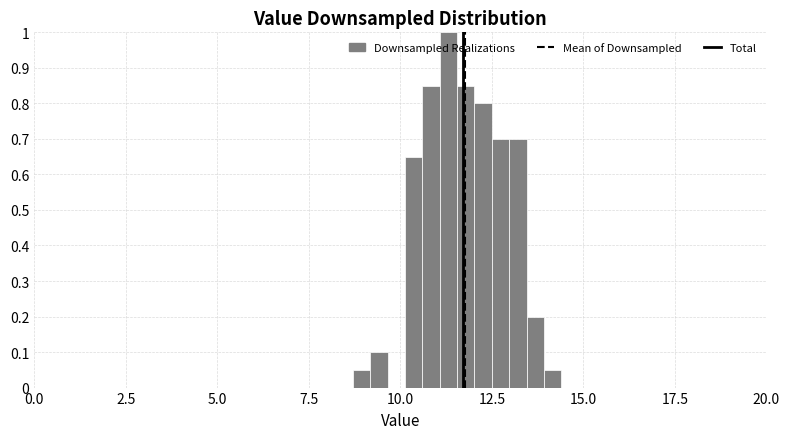

Around what value on the x-axis is the tallest bar? Give the approximate position of its centre, as read against the axis.

11.5